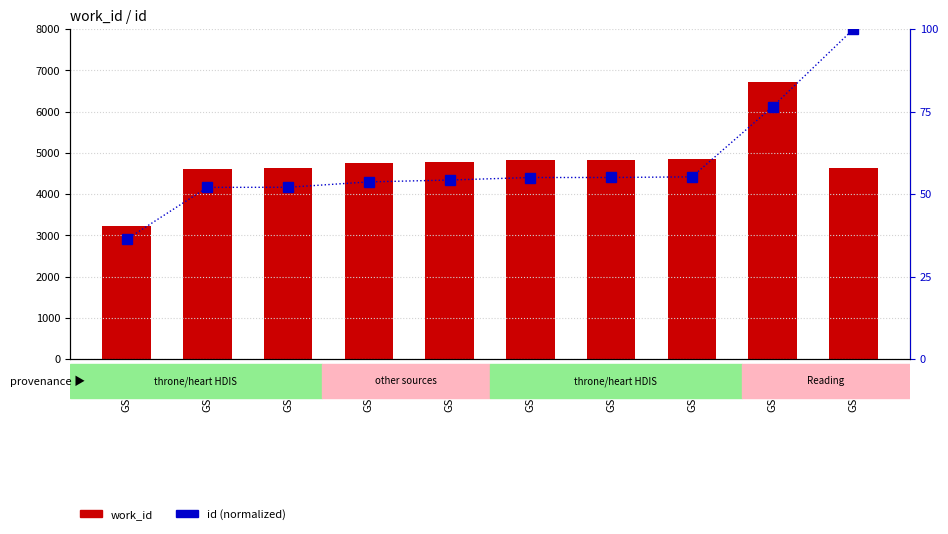

Is it true that id equals 55.0 at GSM4817?

True